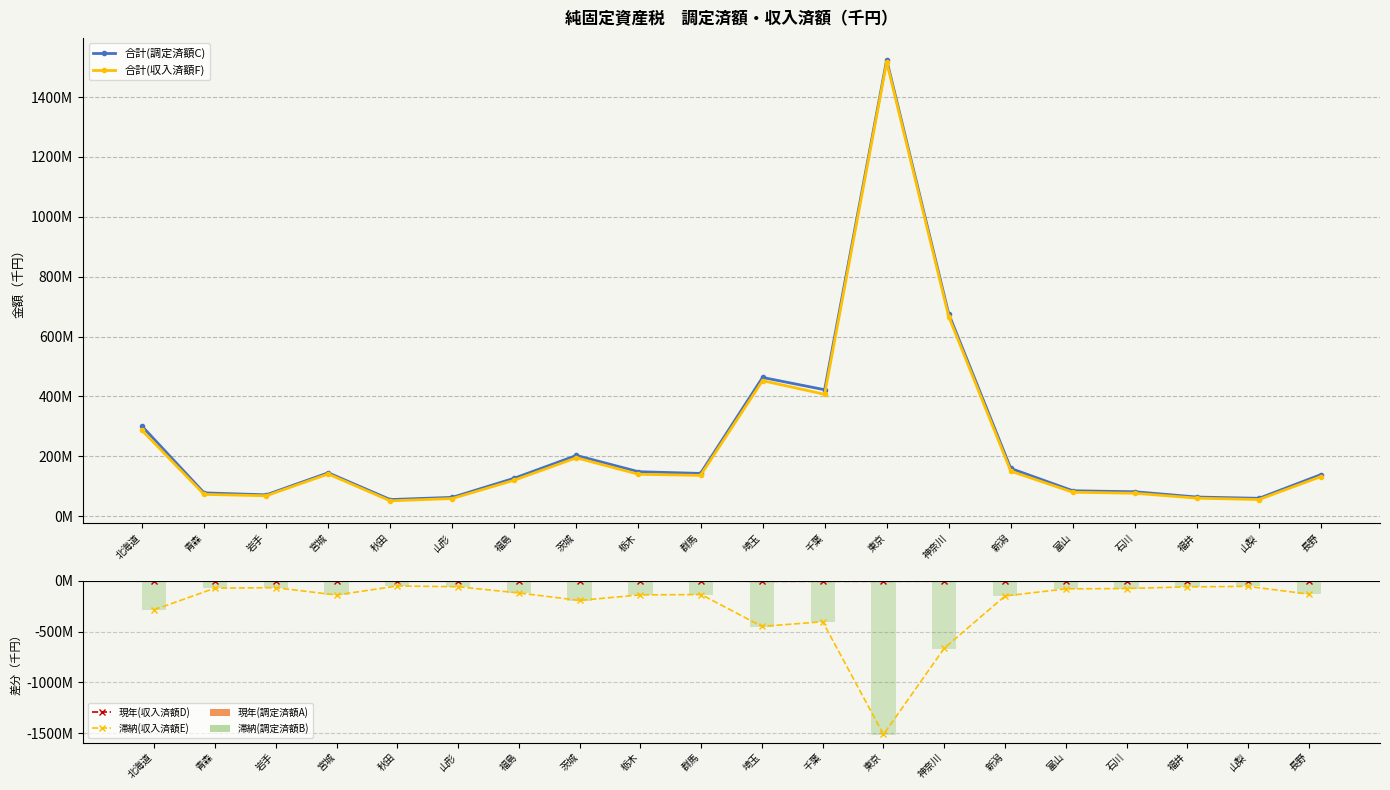

What is the smallest value displayed?

-1512935475